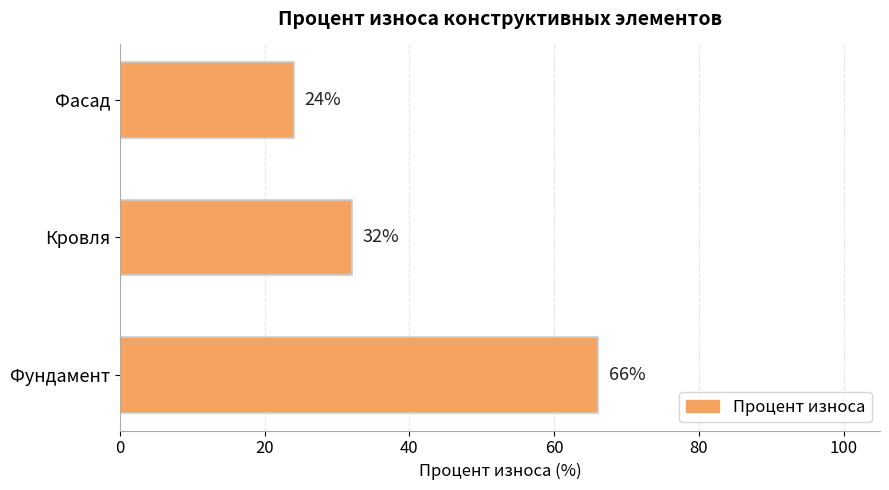

Which has a higher value, Фасад or Фундамент?

Фундамент